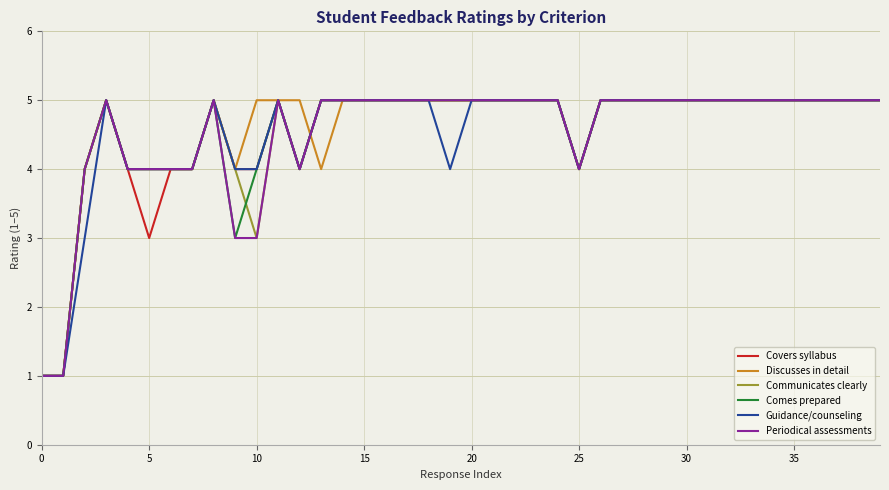

What is the difference between the maximum and minimum values in the Periodical assessments series?

4